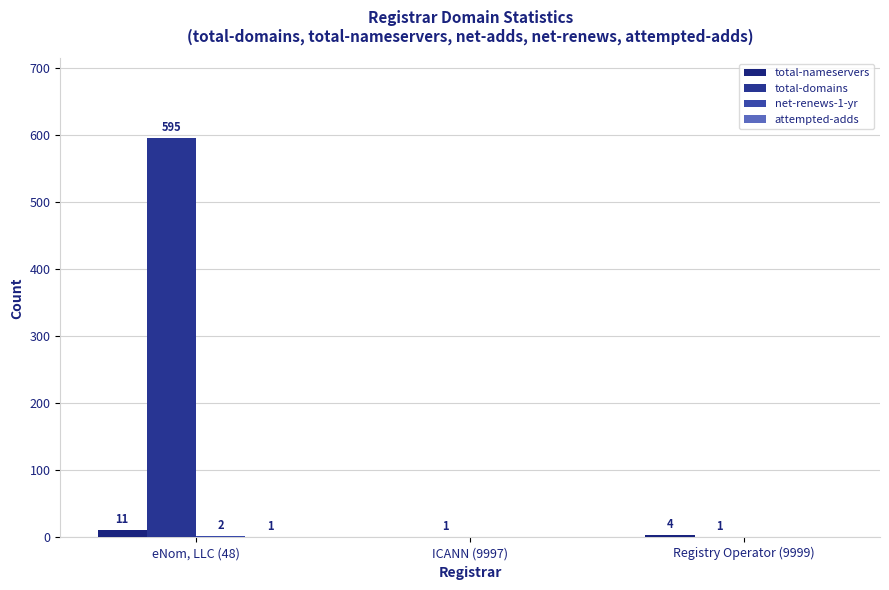

How many values in the total-domains series exceed 1?

1